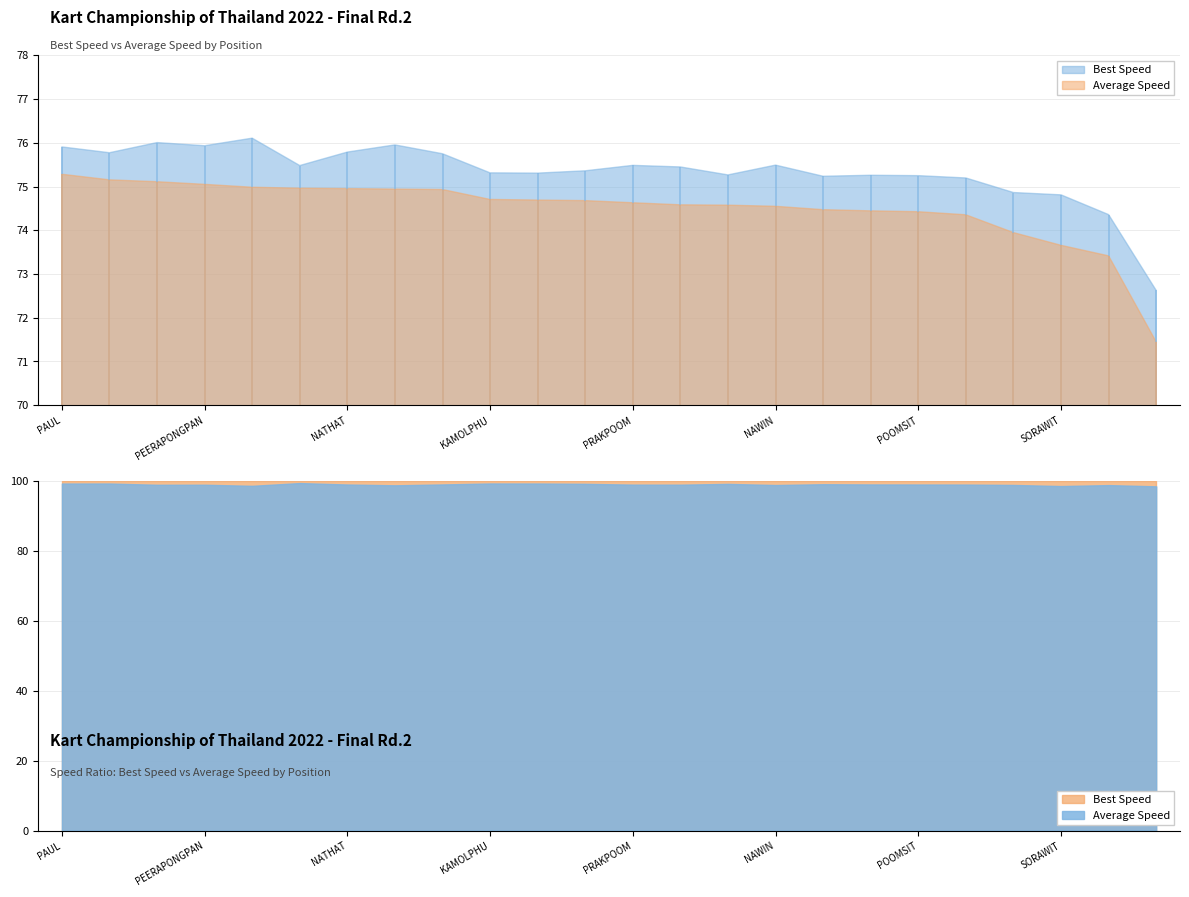

What position from the right is PATTHAPOL KAEWKANJANASAT?

11